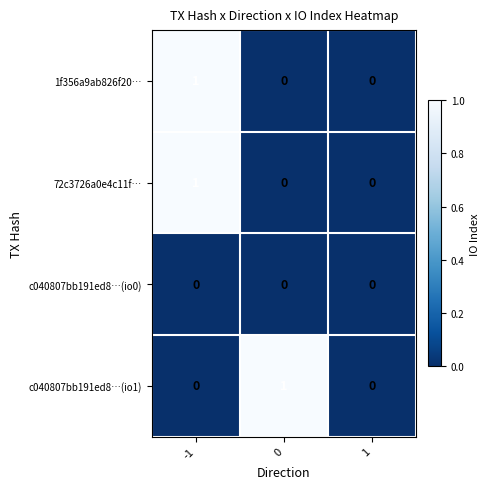

Count the number of categories in the chart.

3